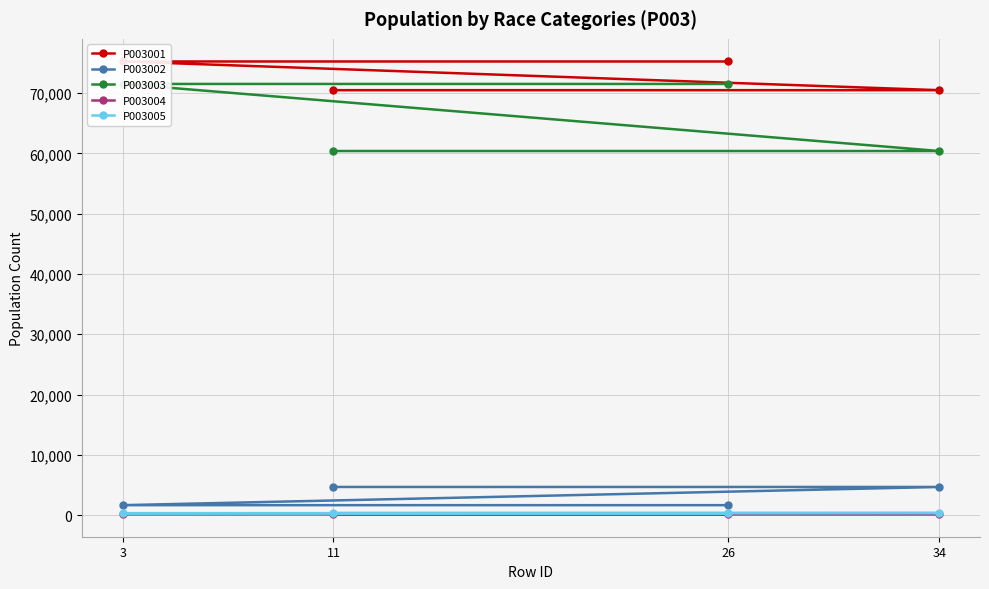

True or false: P003001 has a value of 70474 at 11.

True